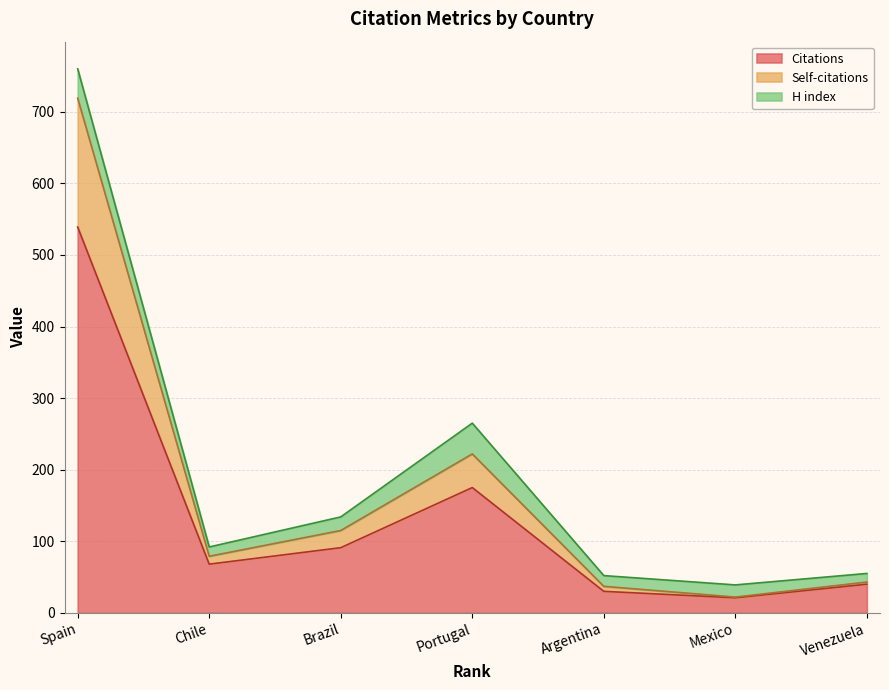

The Citations series shows 335 at Spain. True or false?

False